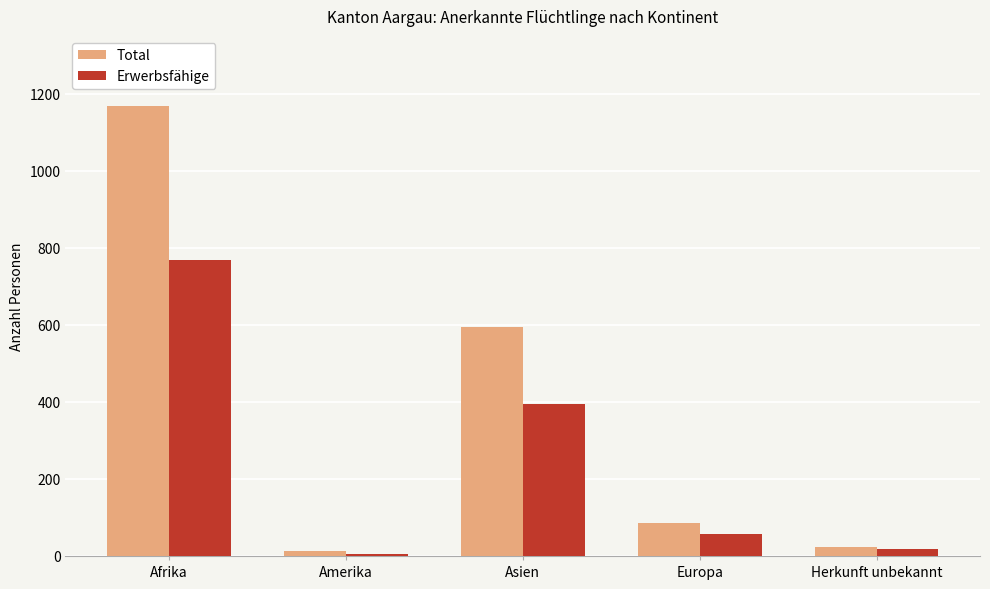

How many bars are there in each group?

2